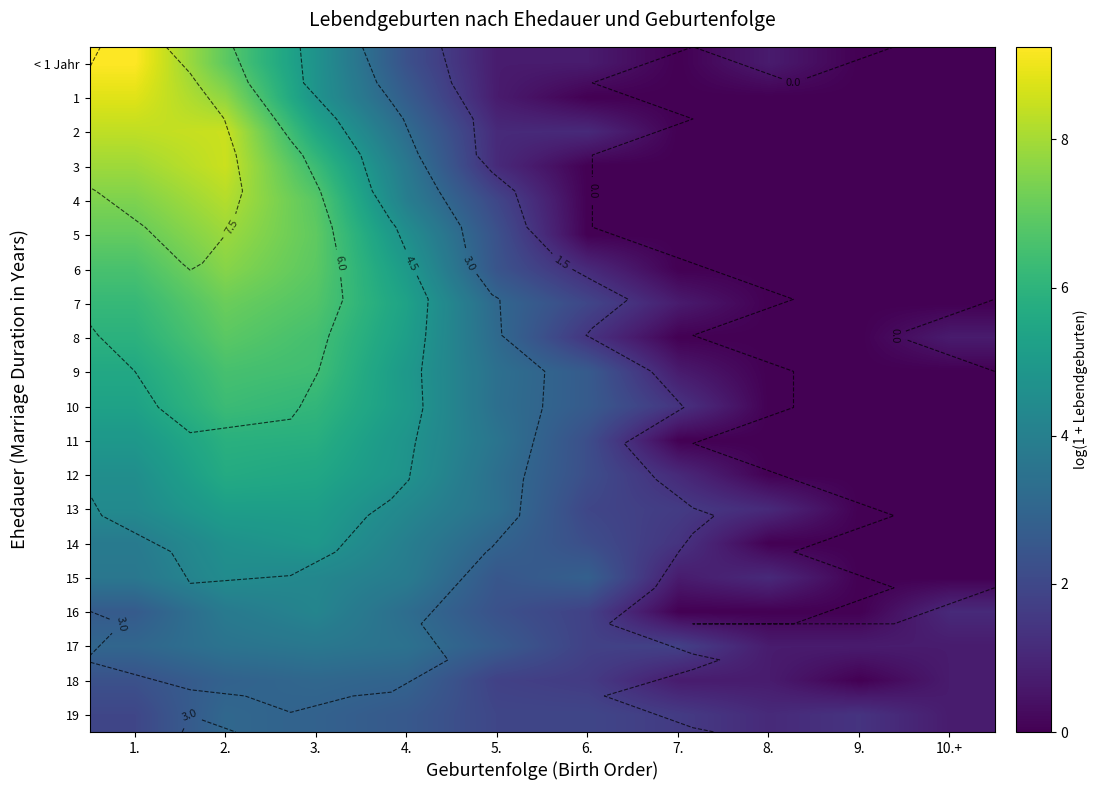

Between 9. and 8., which is larger?

8.